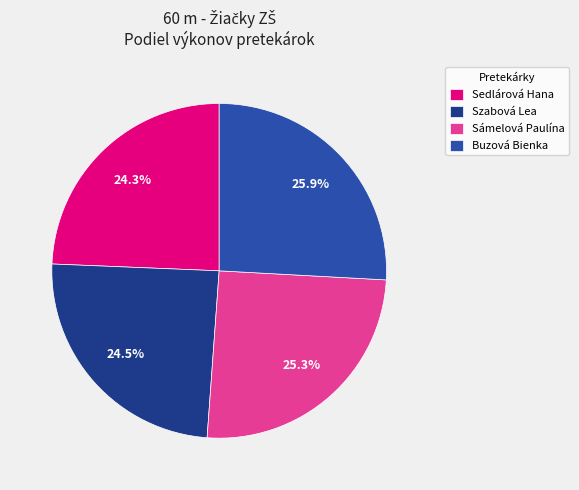

What is the largest slice in the pie chart?

Buzová Bienka